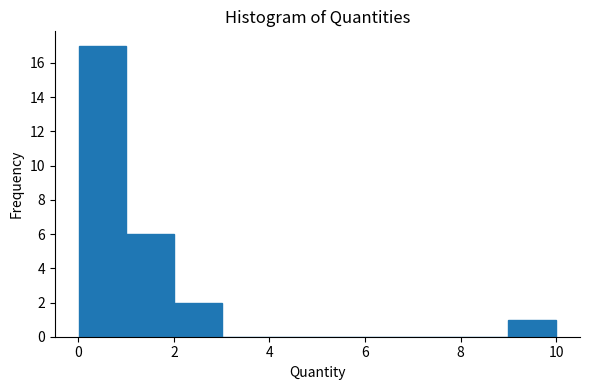

Reading left to right, list every bar in this chart as the range it spans on the x-axis followed by its height. Neither the bar edges nor the heights are printed on the chart, so give them approximately, as read against the axes.

0 to 1: 17
1 to 2: 6
2 to 3: 2
3 to 4: 0
4 to 5: 0
5 to 6: 0
6 to 7: 0
7 to 8: 0
8 to 9: 0
9 to 10: 1